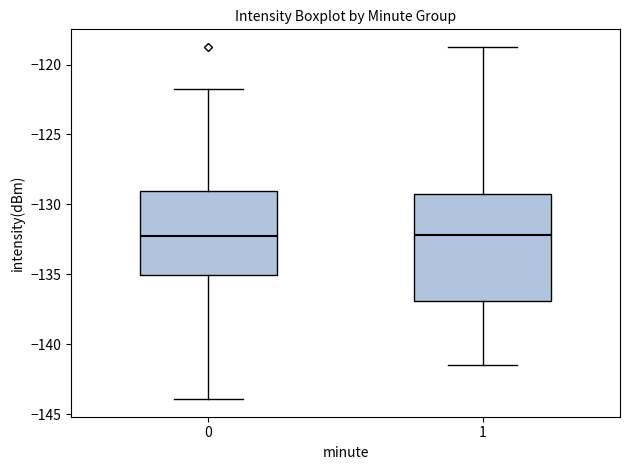

Where is the lower edge of the box at x = 0 on the y-axis? The values are not printed on the chart, so give them approximately, as read against the axis.

-135.0